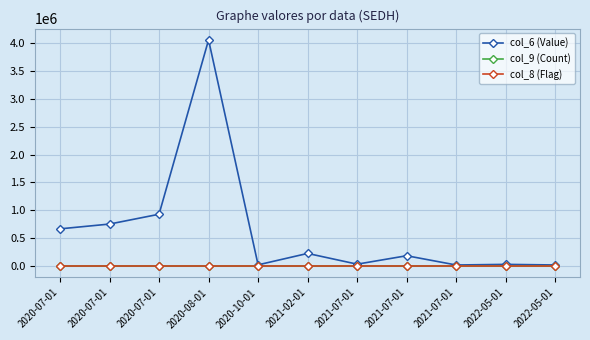

How many lines are shown in the chart?

3